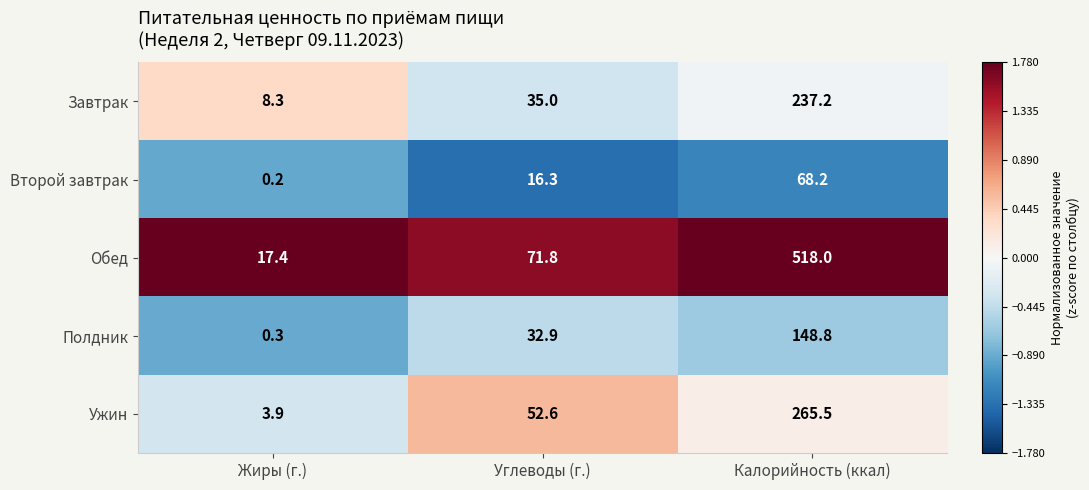

Reading right to left, transcribe all the data shown in this chart.

Завтрак: 237.2	35.0	8.3
Второй завтрак: 68.2	16.3	0.2
Обед: 518.0	71.8	17.4
Полдник: 148.8	32.9	0.3
Ужин: 265.5	52.6	3.9